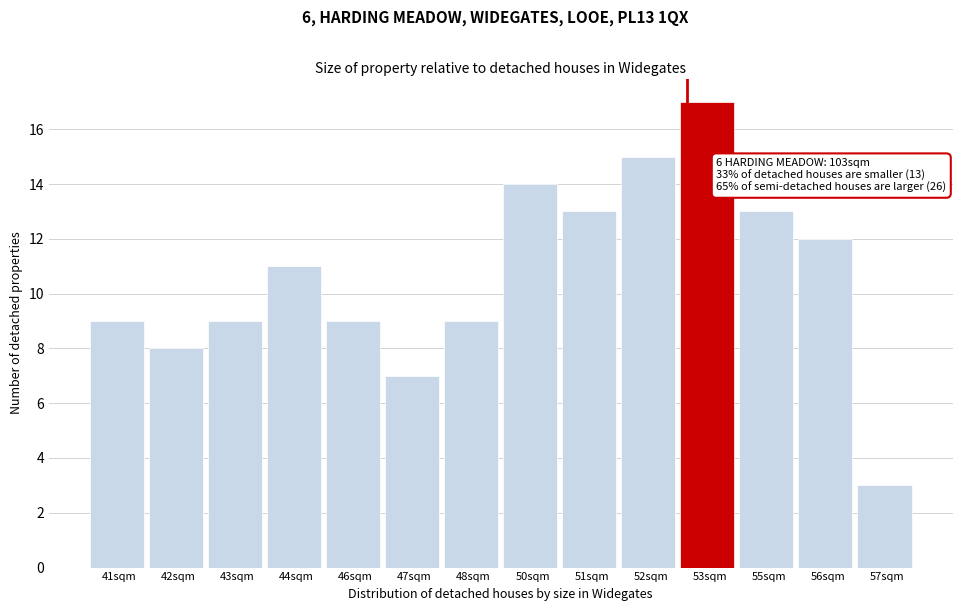

Reading right to left, transcribe all the data shown in this chart.

3	12	13	17	15	13	14	9	7	9	11	9	8	9